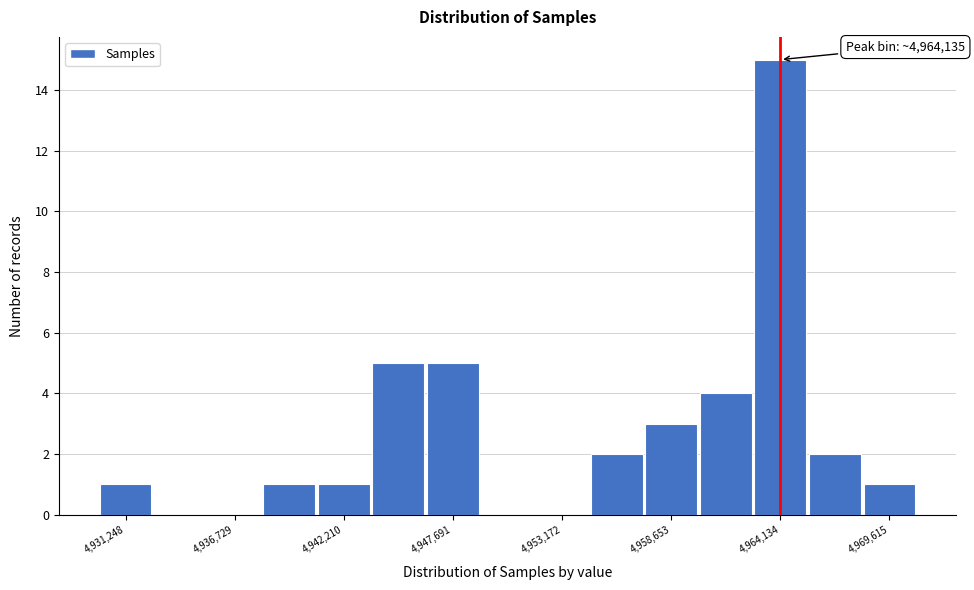

Around what value on the x-axis is the tallest bar? Give the approximate position of its centre, as read against the axis.

4964000